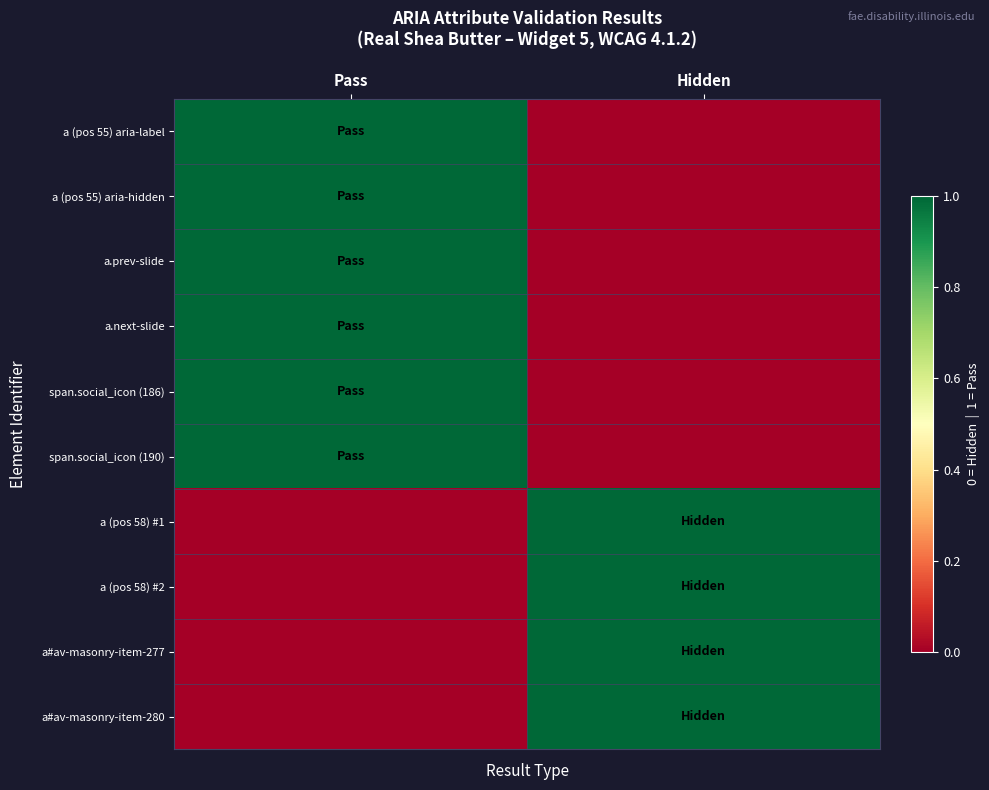

Rank the series by their maximum value, from highest to lowest.

a (pos 55) aria-label, a (pos 55) aria-hidden, a.prev-slide, a.next-slide, span.social_icon (186), span.social_icon (190), a (pos 58) #1, a (pos 58) #2, a#av-masonry-item-277, a#av-masonry-item-280